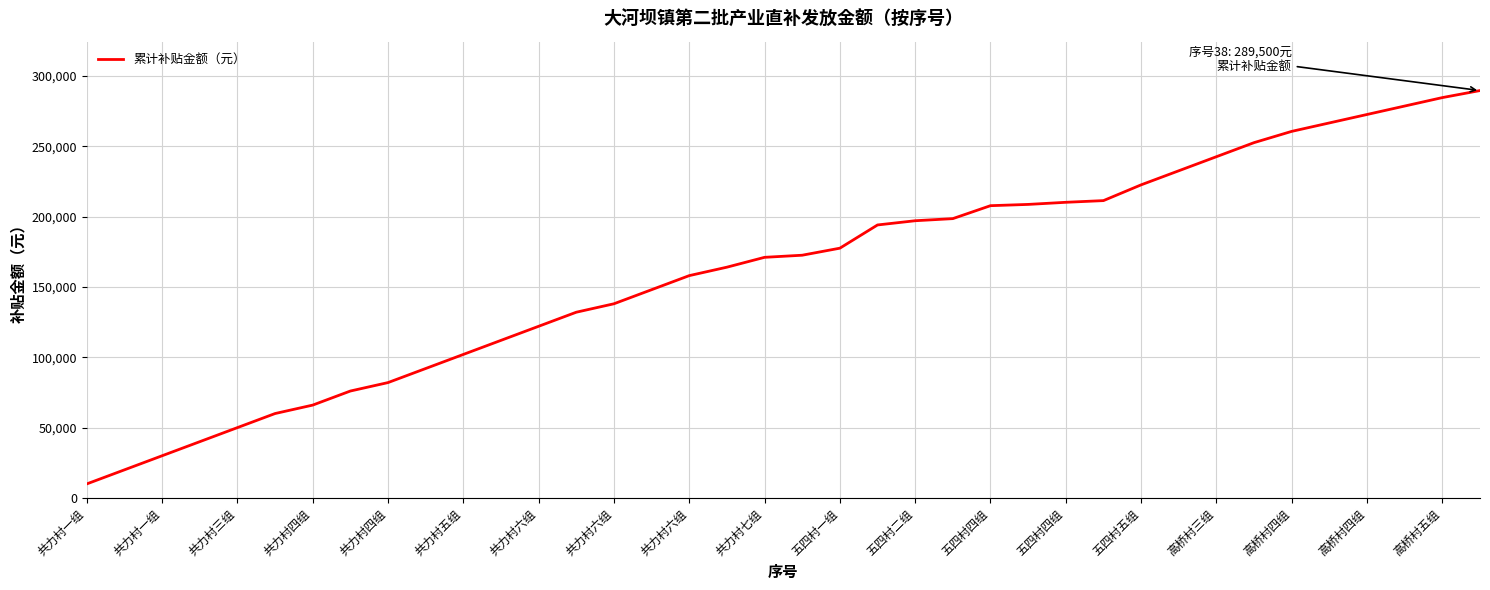

What is the minimum value shown in the chart?

10000